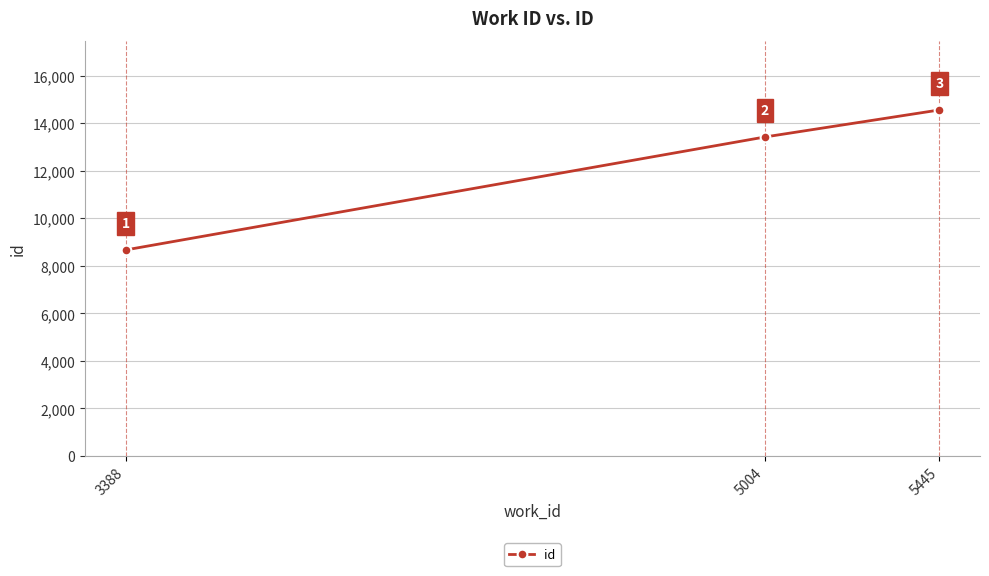

How many values are between 8670 and 14561?

3